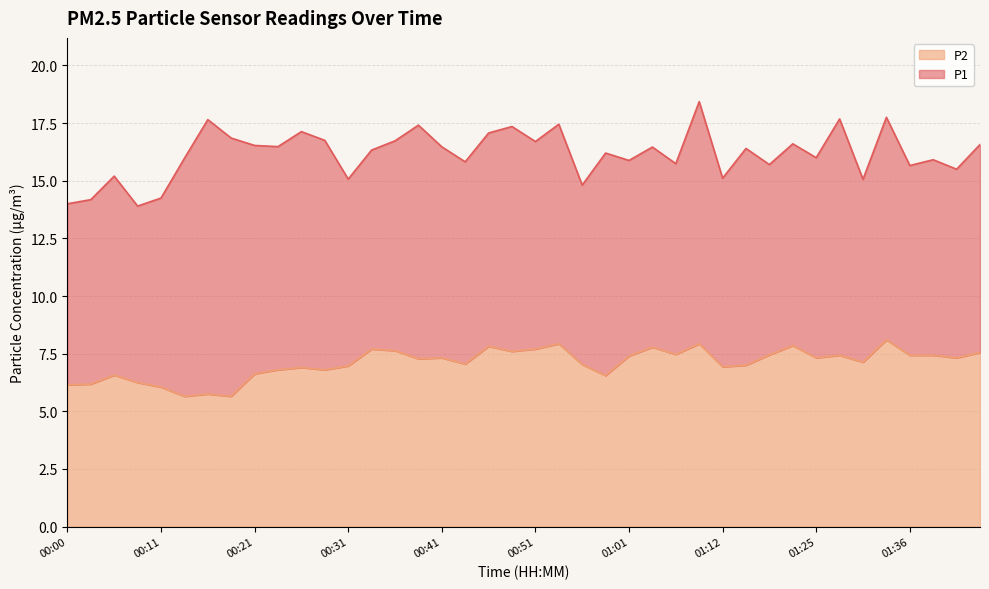

Rank the categories by value from lowest to highest.

00:13, 00:19, 00:16, 00:11, 00:00, 00:03, 00:08, 00:59, 00:05, 00:21, 00:24, 00:29, 00:26, 01:12, 00:31, 01:14, 00:56, 00:44, 01:31, 00:39, 00:41, 01:25, 01:41, 01:01, 01:28, 01:36, 01:38, 01:17, 01:07, 01:43, 00:48, 00:36, 00:34, 00:51, 01:04, 00:46, 01:20, 00:54, 01:09, 01:33